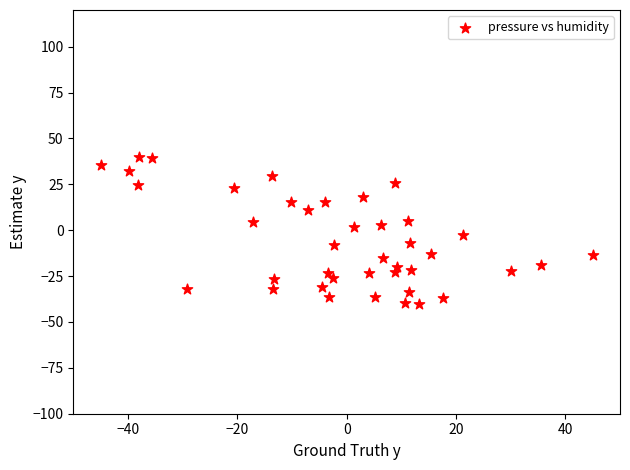

What is the range of X values (max minus min)?

90.0